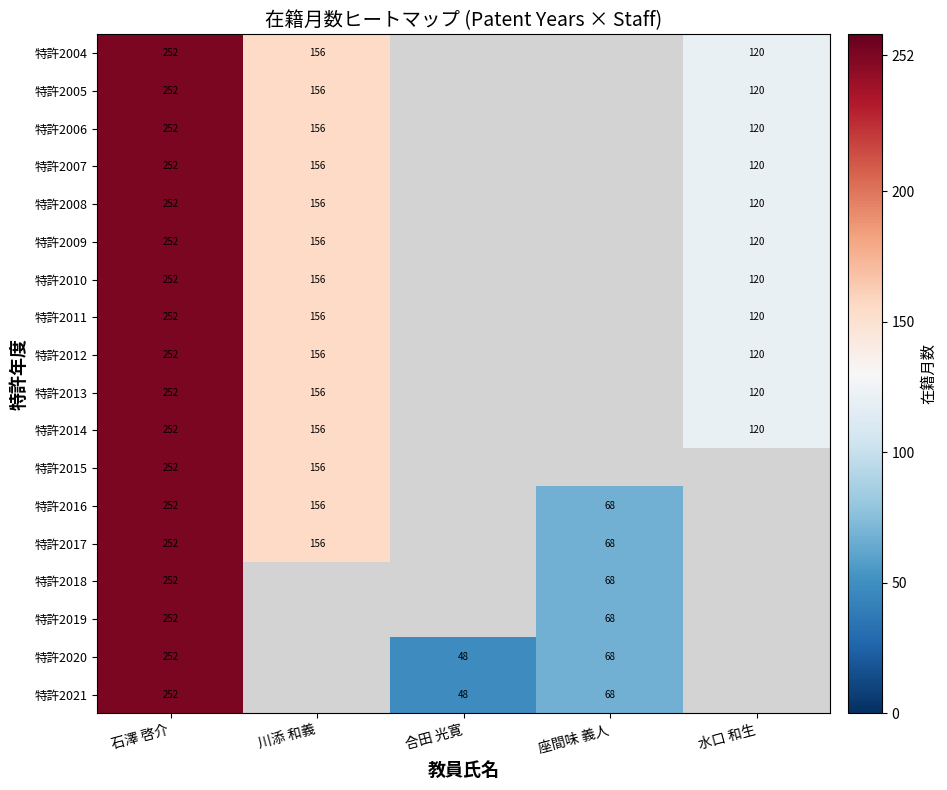

Is it true that 特許2017 equals 156 at 川添 和義?

True